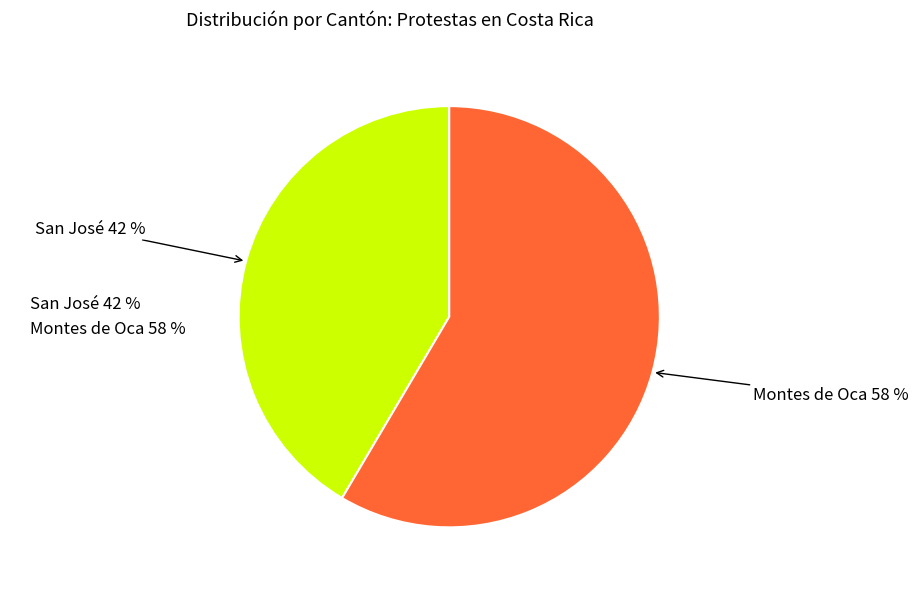

Count the number of slices in the pie.

2